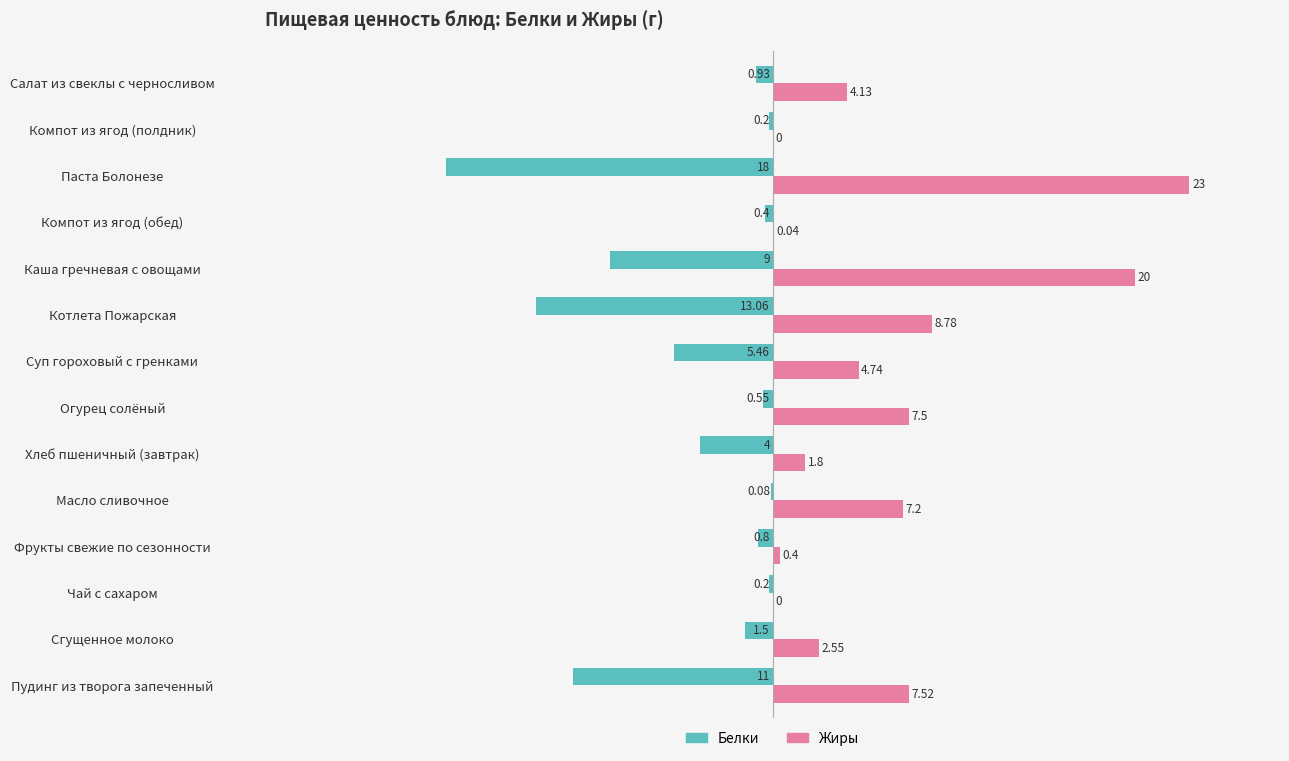

At which label does Белки reach its peak?

Масло сливочное